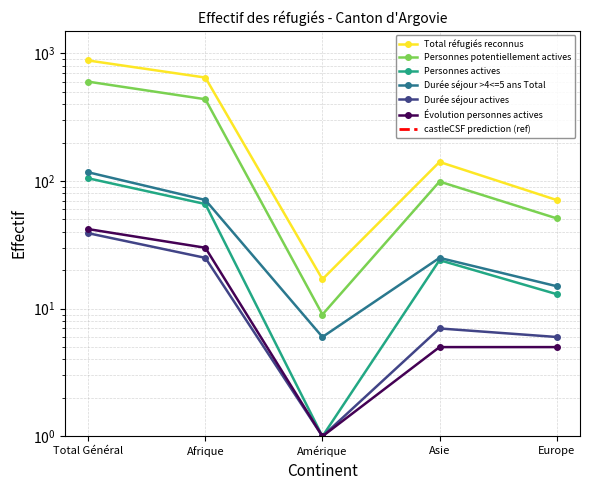

At which label does Durée séjour >4<=5 ans Total first exceed 25?

Total Général